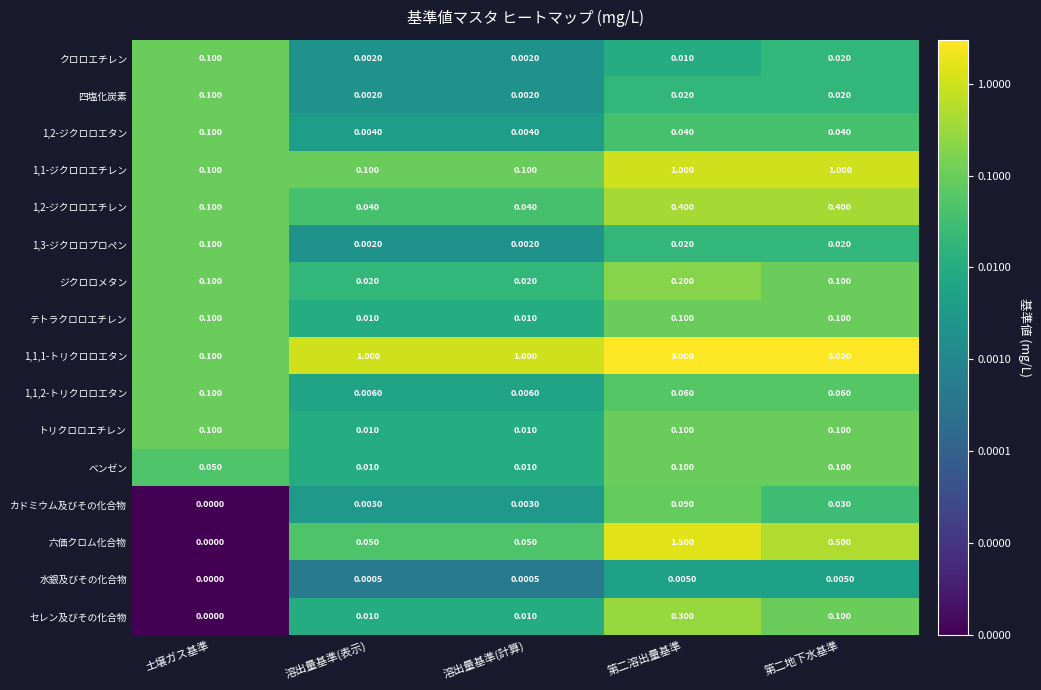

What is the spread (max minus min) of values at 溶出量基準(表示)?

1.0